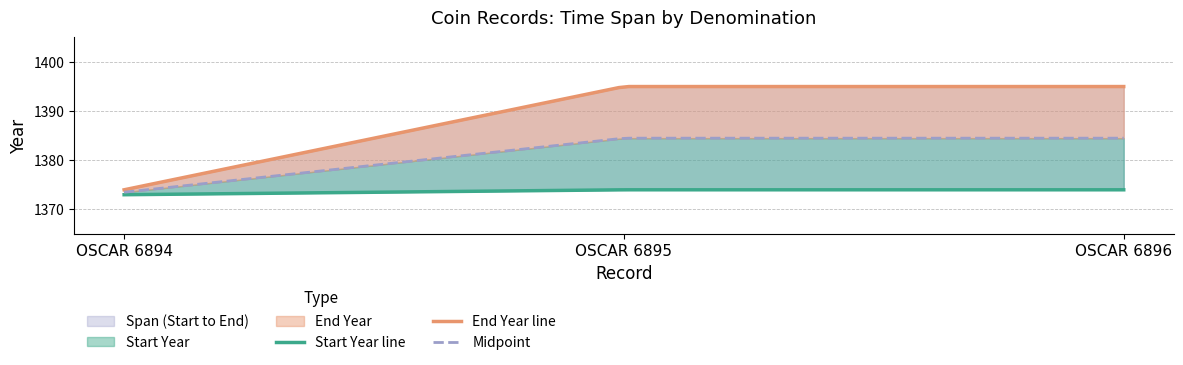

What value does the End Year series have at OSCAR 6894?

1374